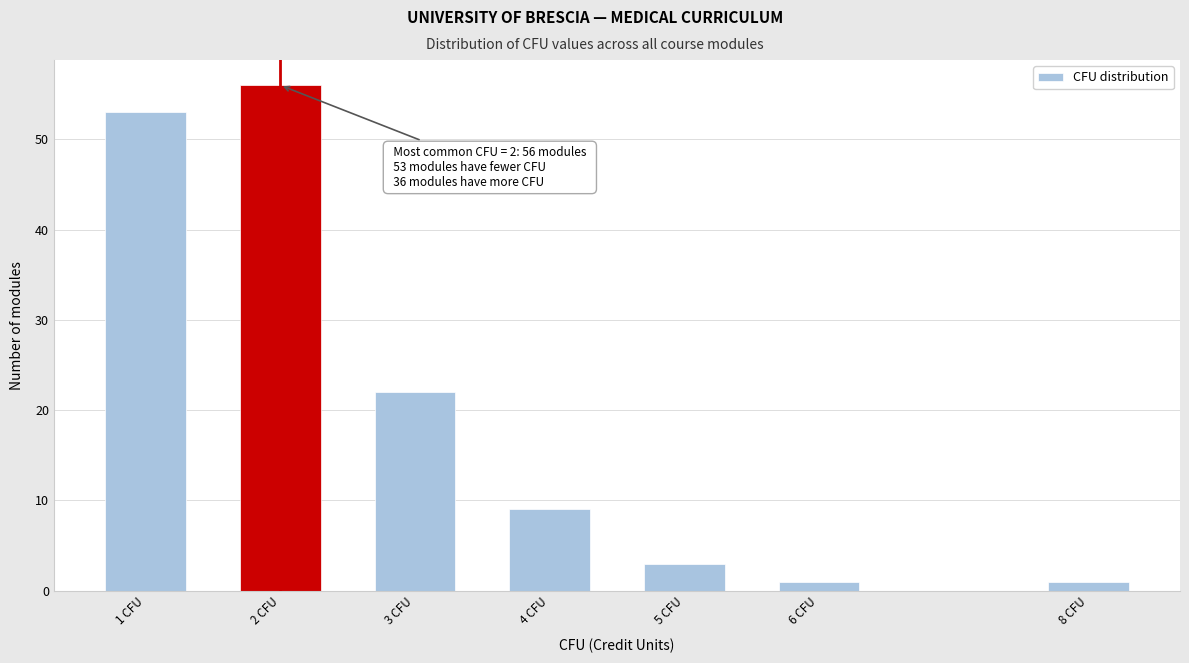

Reading left to right, list all the values displayed in this chart.

1 CFU=53	2 CFU=56	3 CFU=22	4 CFU=9	5 CFU=3	6 CFU=1	8 CFU=1